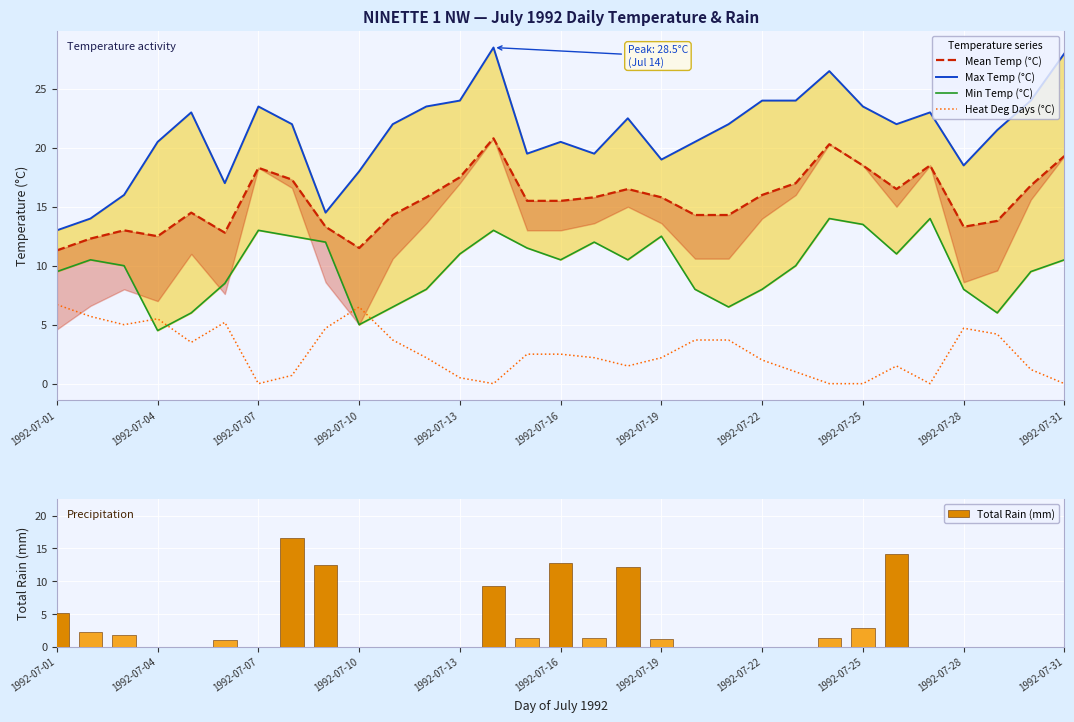

Is it true that Heat Deg Days (°C) equals 2.2 at 1992-07-19?

True